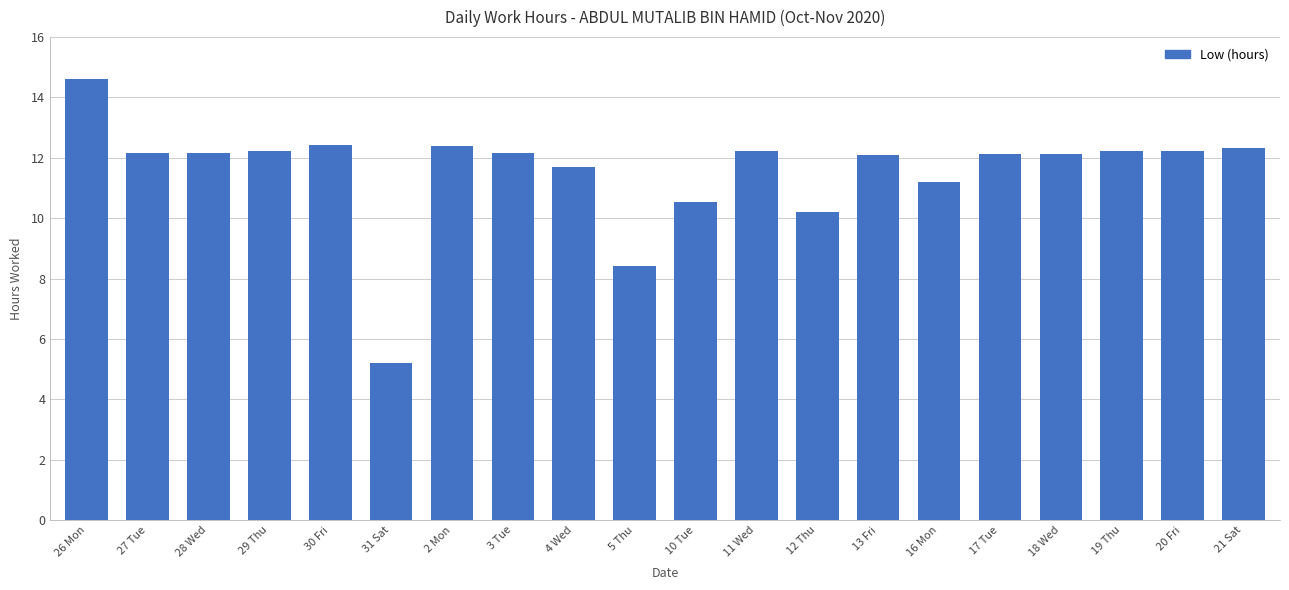

Is it true that the value at 10 Tue is 17.8?

False